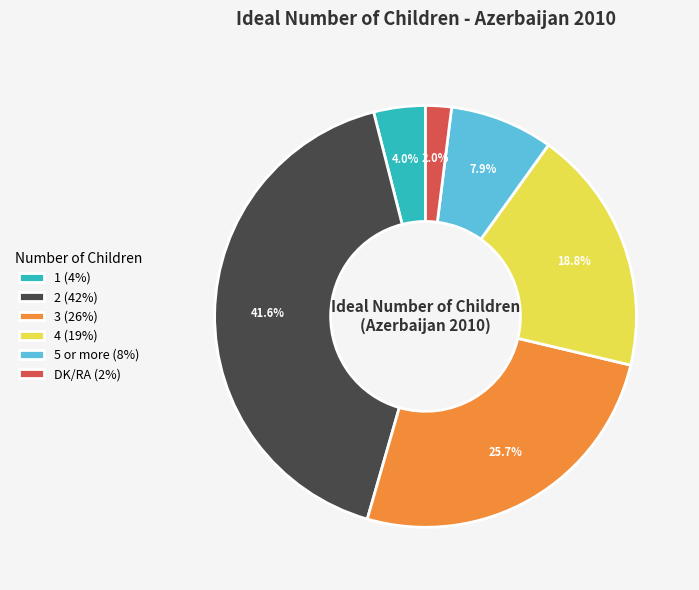

Combined, what portion of the pie is 3 (26%) and 2 (42%)?

67.3%